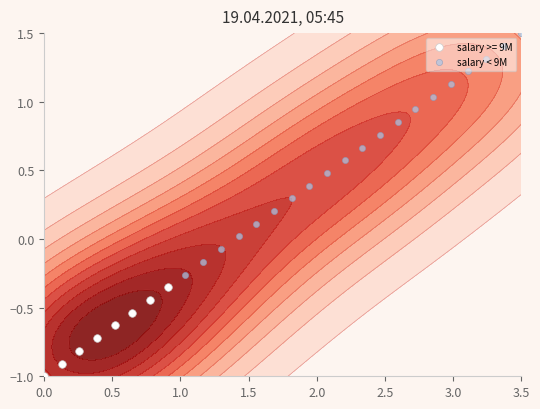

The chart shows a value of -0.4 at 0.0. True or false?

False